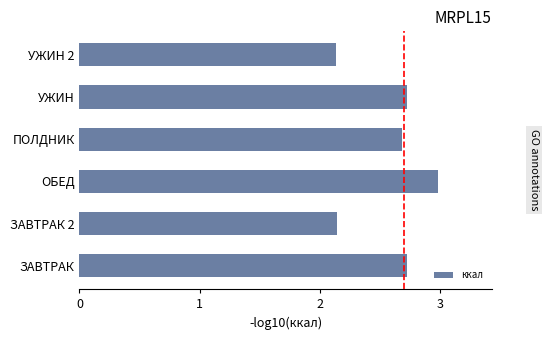

What is the greatest value displayed?

3.0